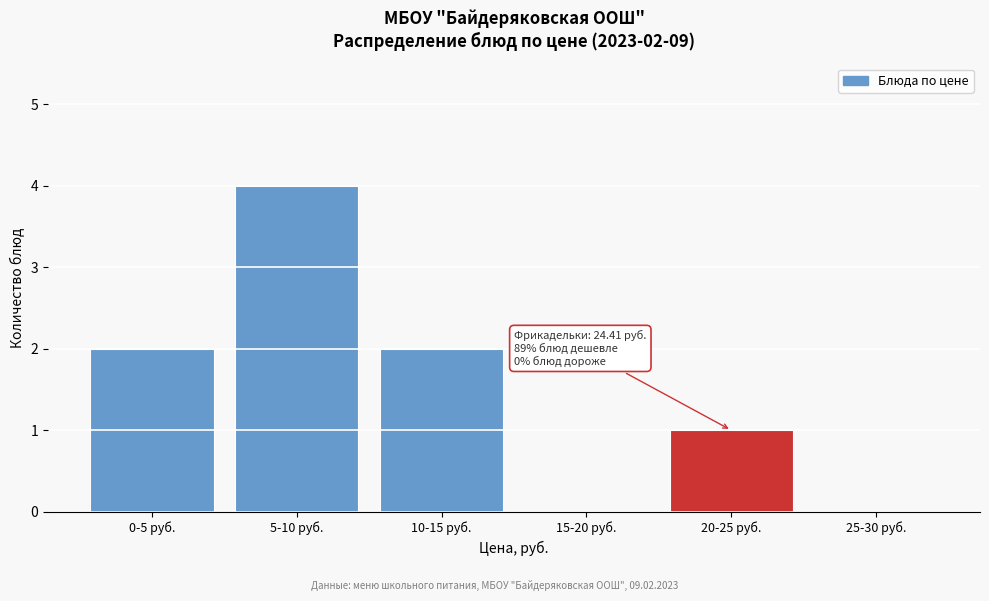

Reading right to left, transcribe all the data shown in this chart.

25-30 руб.=0	20-25 руб.=1	15-20 руб.=0	10-15 руб.=2	5-10 руб.=4	0-5 руб.=2